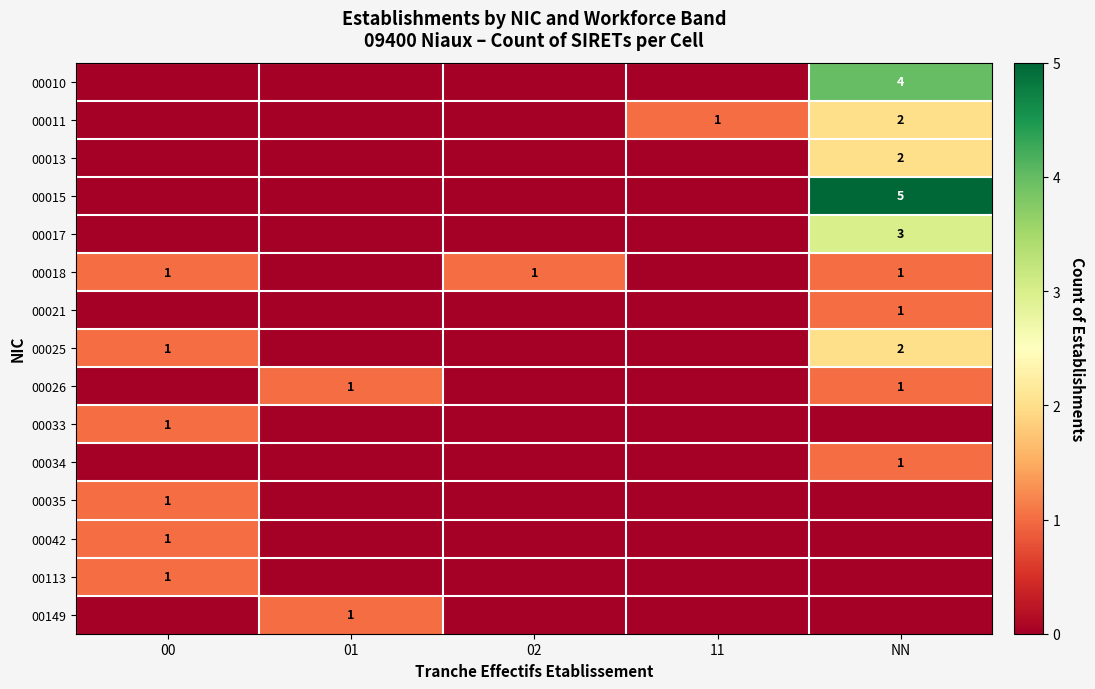

The 00149 series shows 1 at 01. True or false?

True